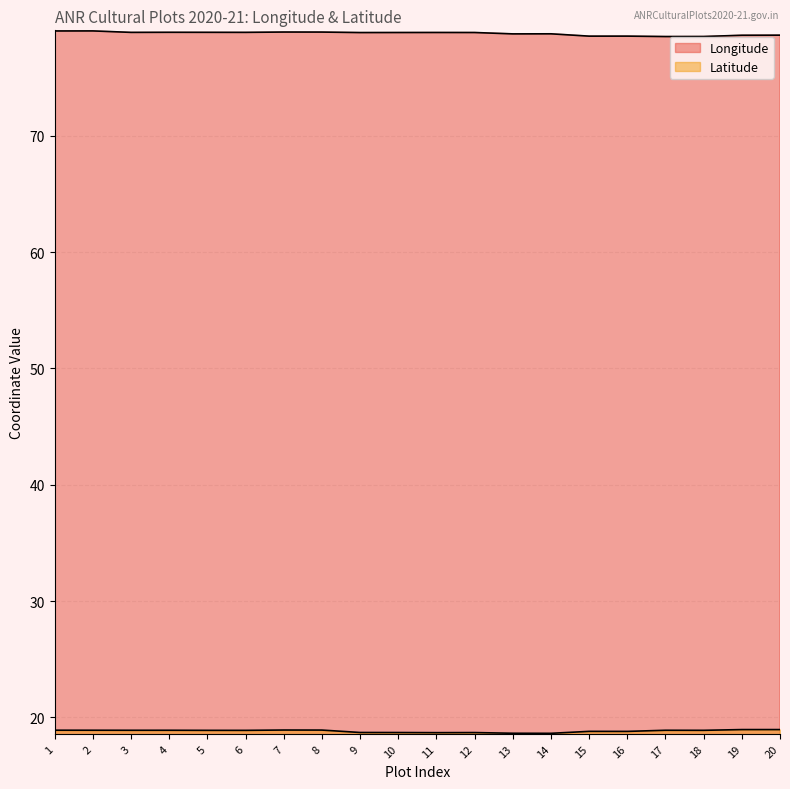

Between 13 and 18, which series saw the biggest shift?

Latitude